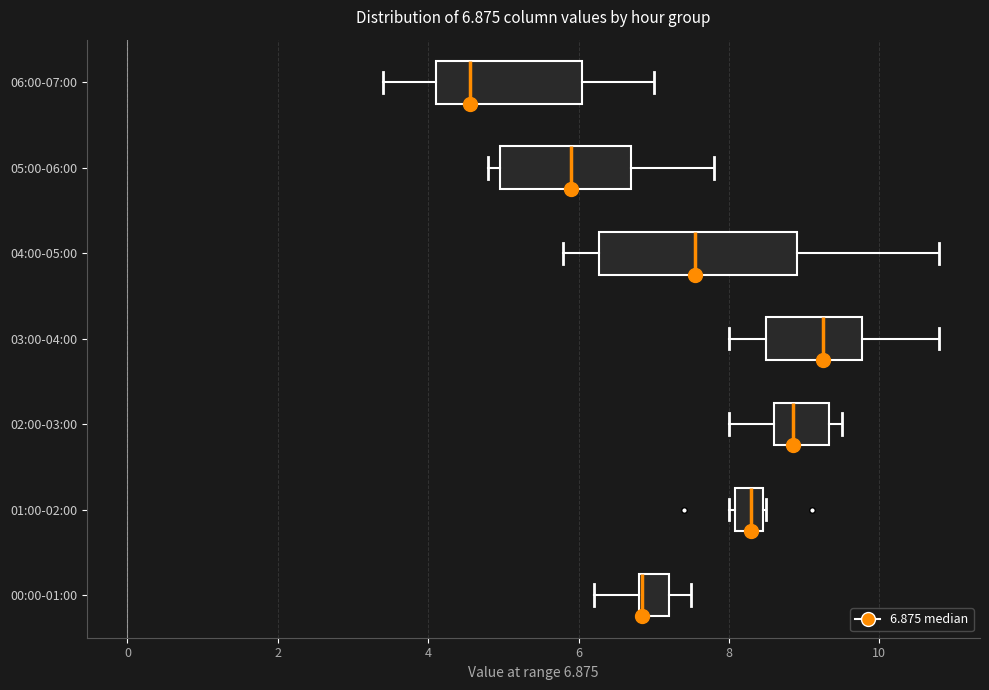

Which box is the widest, from its left edge to its right edge?

04:00-05:00